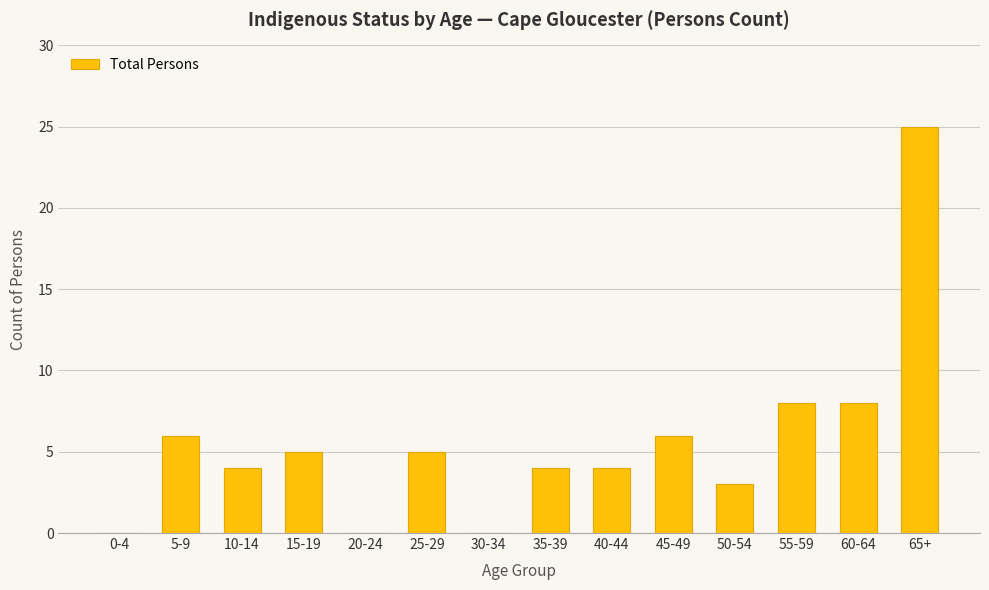

Reading right to left, what are all the values shown in this chart?

25	8	8	3	6	4	4	0	5	0	5	4	6	0